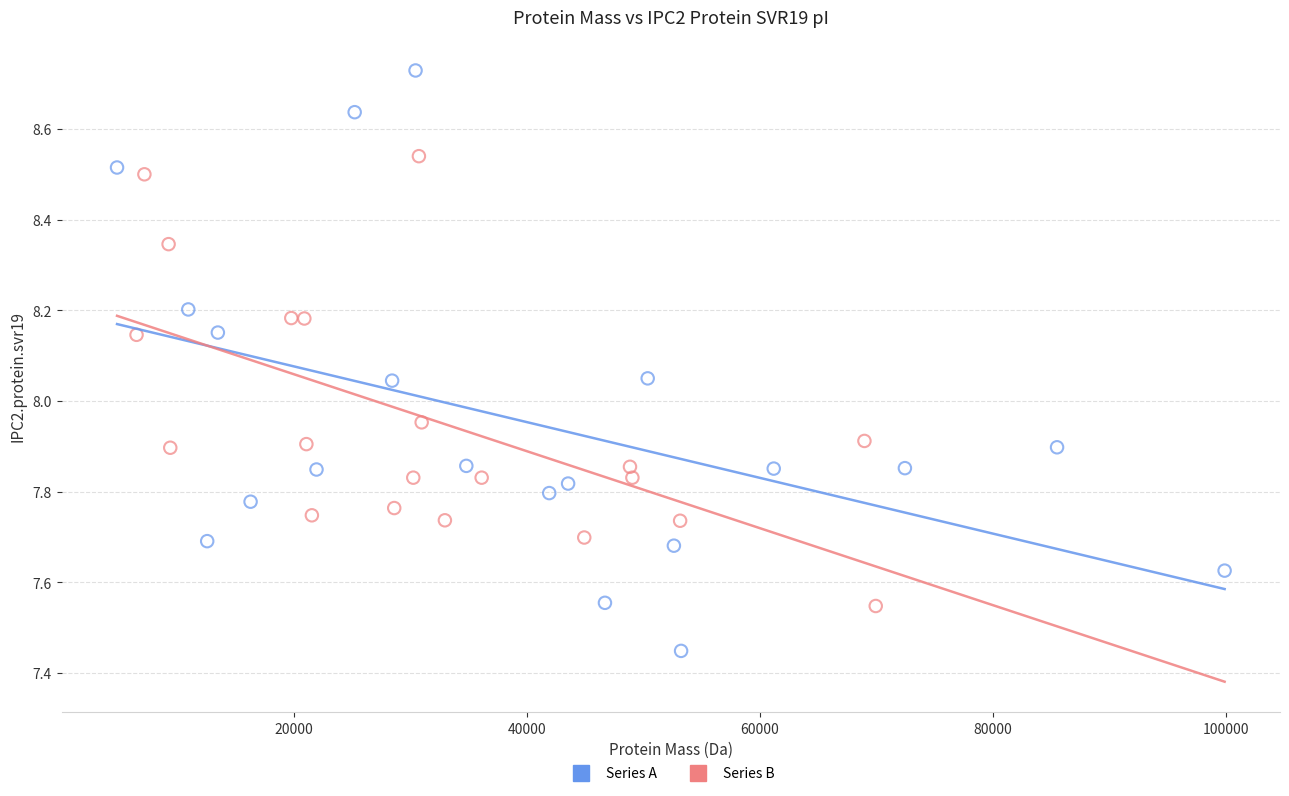

Which series reaches the minimum Y coordinate?

Series A